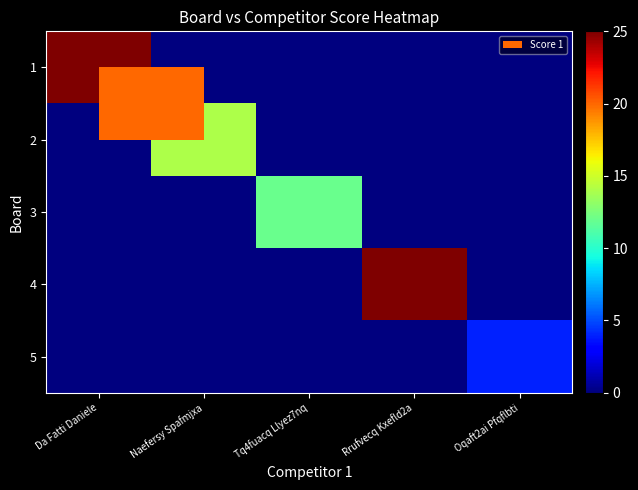

Which label corresponds to the smallest value in the chart?

Naefersy Spafmjxa